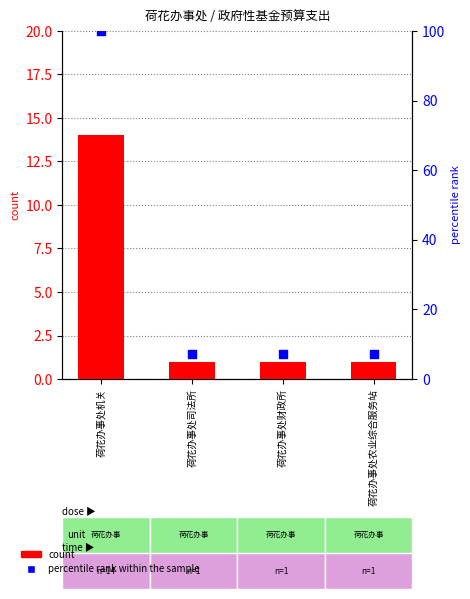

At how many categories does at least one series exceed 86?

1